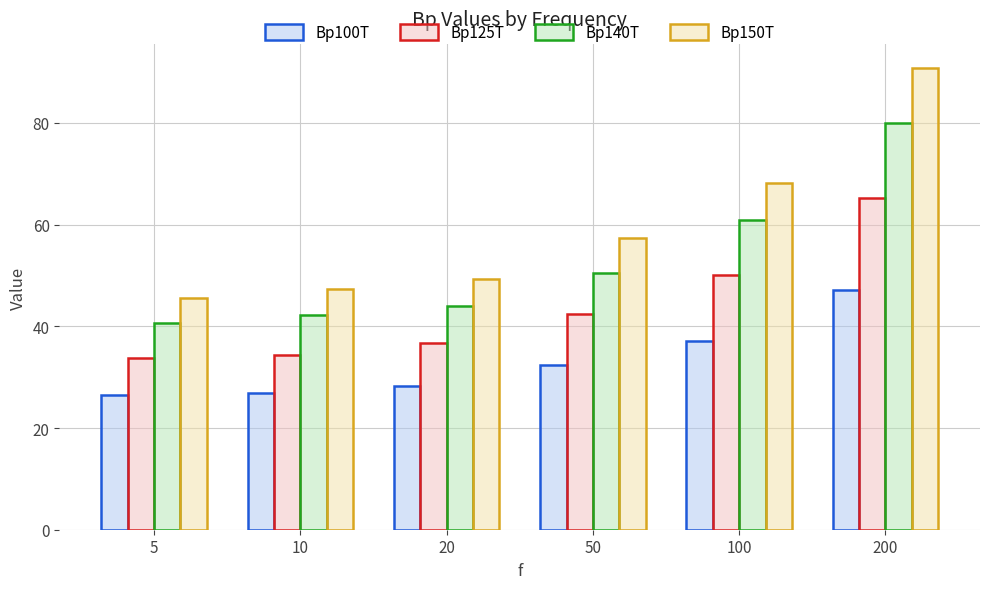

Which series has the widest spread of values?

Bp150T